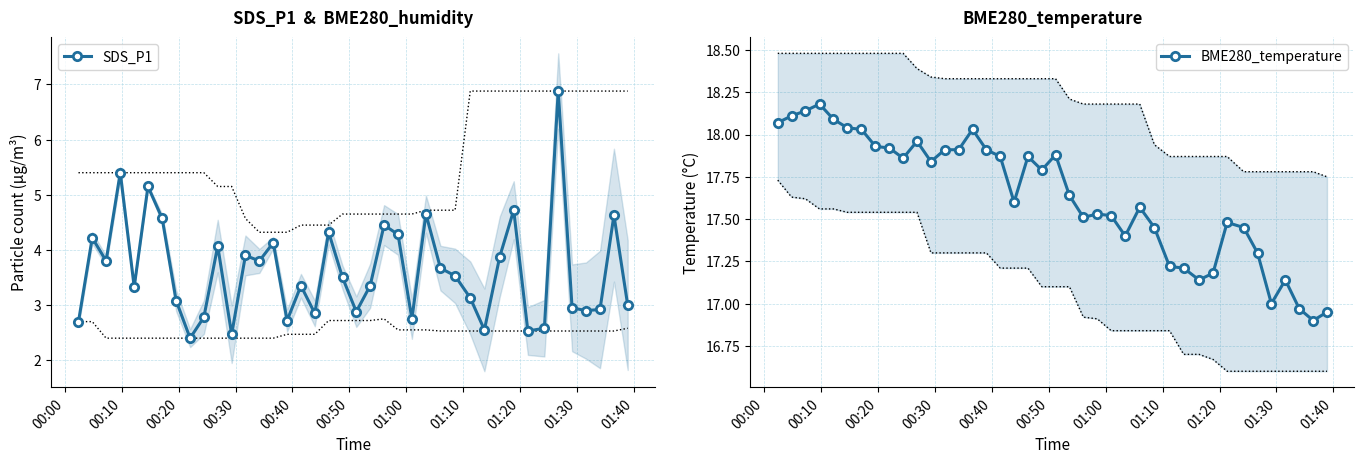

What are all the series names shown in the legend?

SDS_P1, BME280_temperature